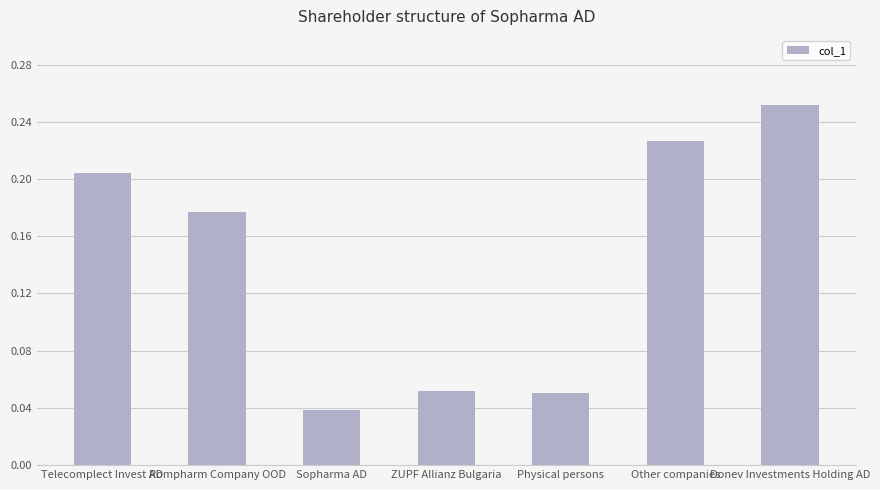

True or false: the data shows 0.1 at Rompharm Company OOD.

False